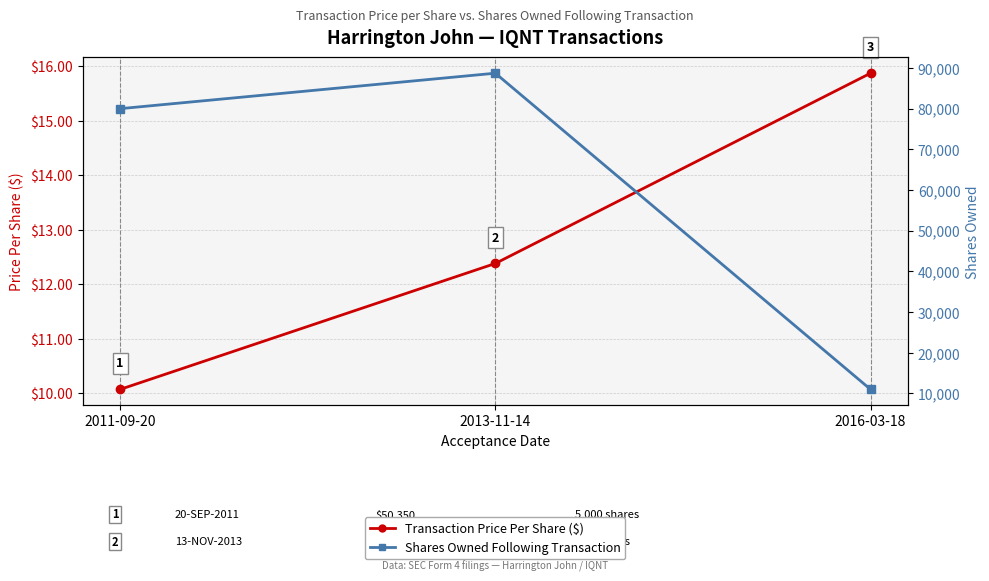

At which category is the sum across all series the highest?

2013-11-14